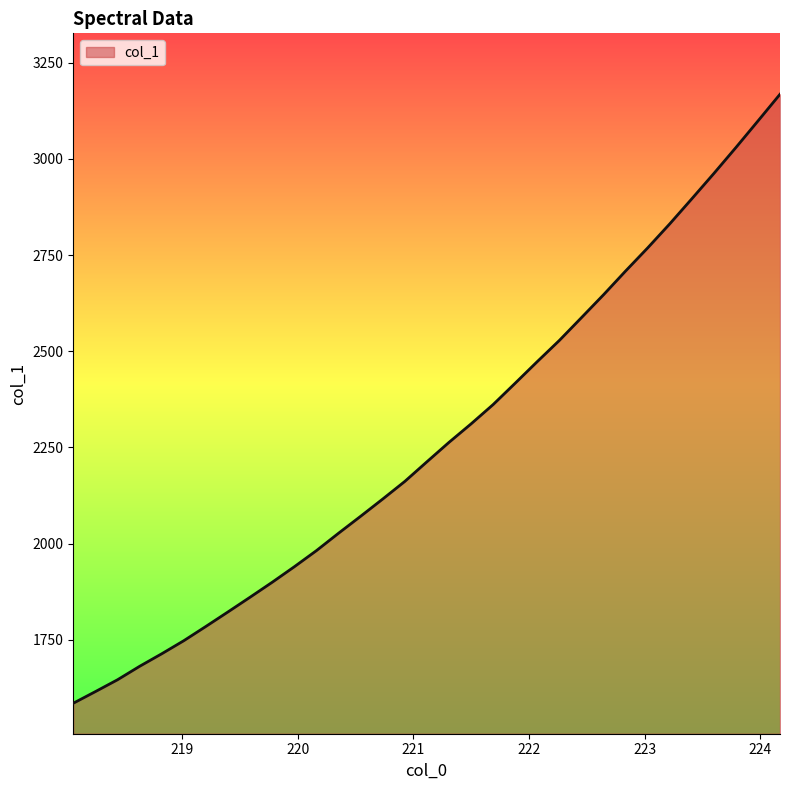

What is the minimum value shown in the chart?

1584.8